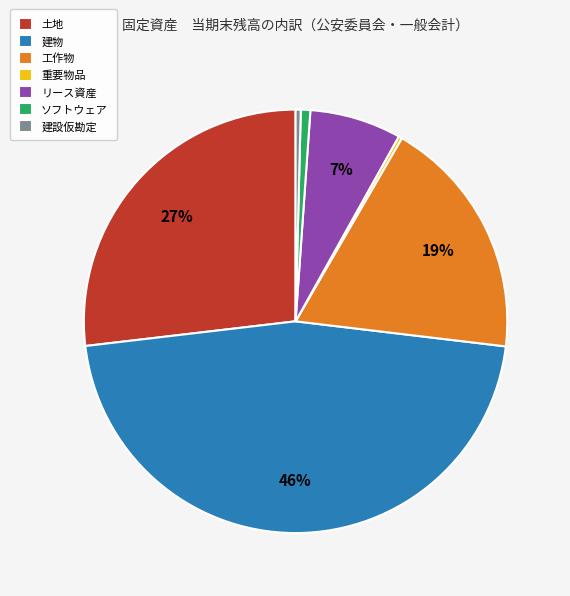

Which has a higher value, 建物 or ソフトウェア?

建物